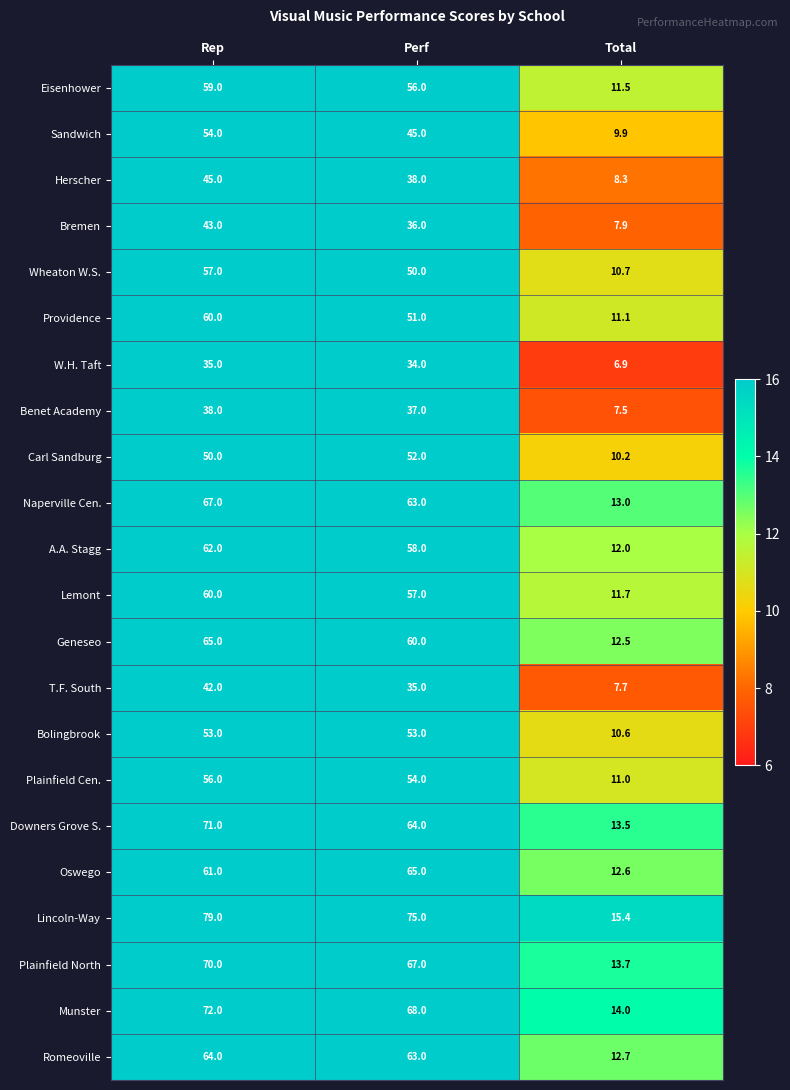

Which series has the largest range (max minus min)?

Lincoln-Way